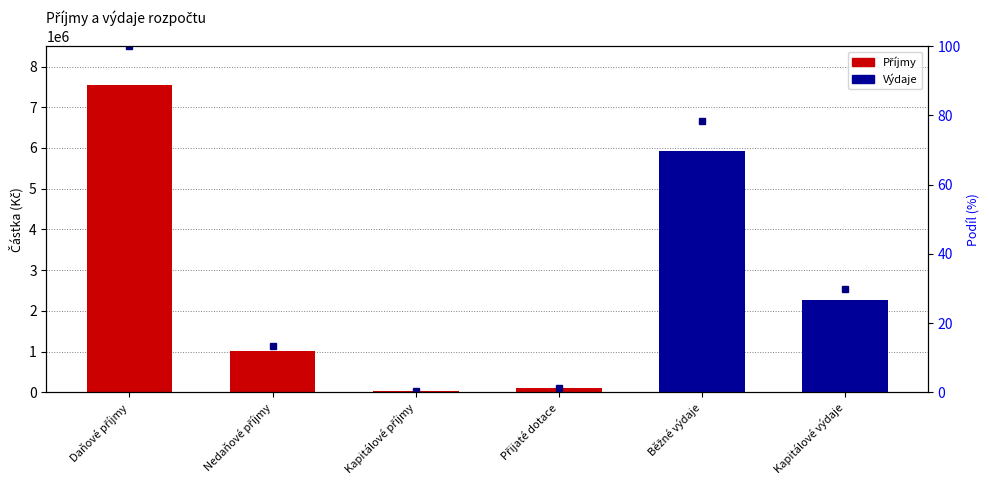

What is the approximate value at Nedaňové příjmy?

13.4